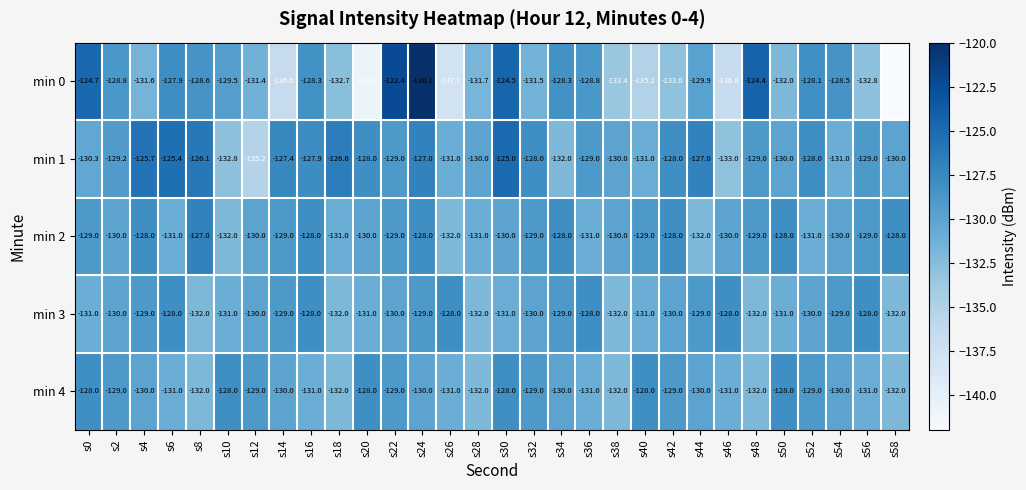

Which series has the widest spread of values?

min 0